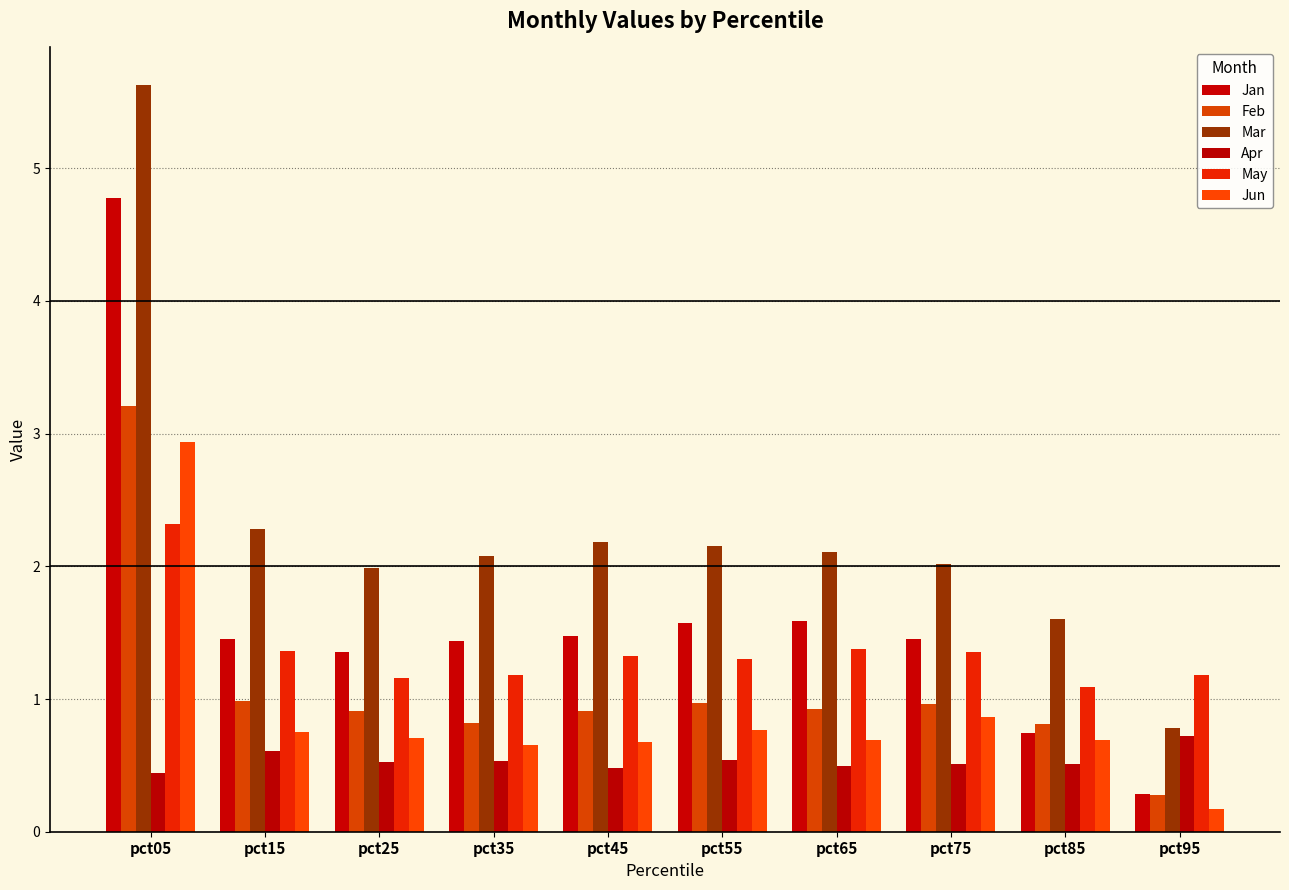

Which category has the highest value across all series?

pct05